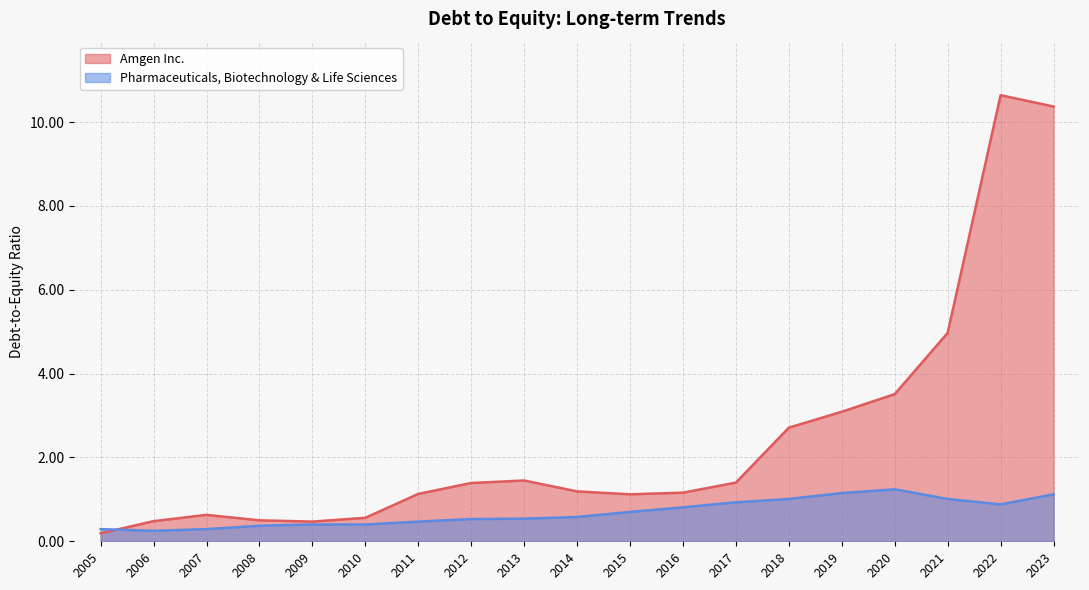

Is it true that Amgen Inc. equals 0.7 at 2010?

False